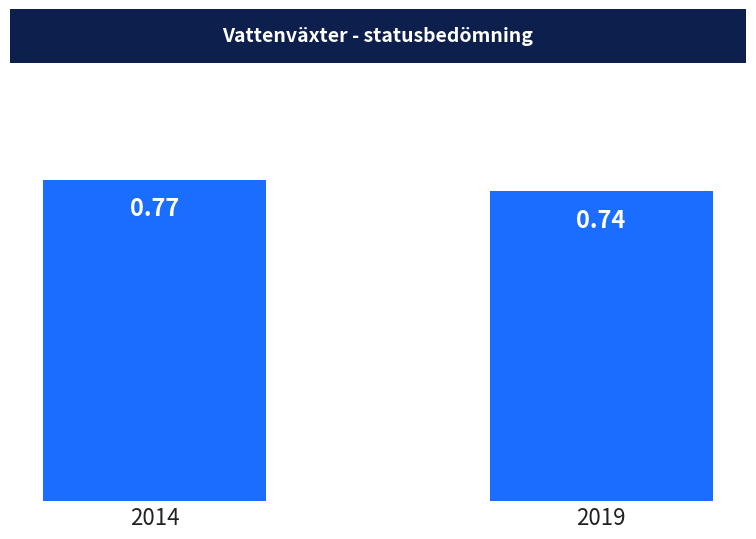

Rank the categories by value from highest to lowest.

2014, 2019